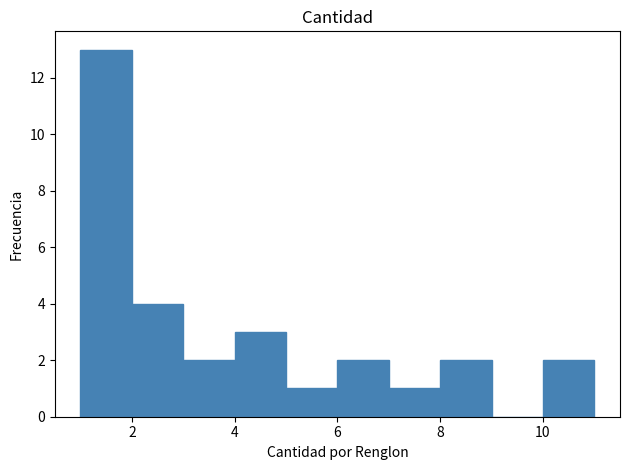

Over which range of the x-axis is the bar tallest?

1 to 2